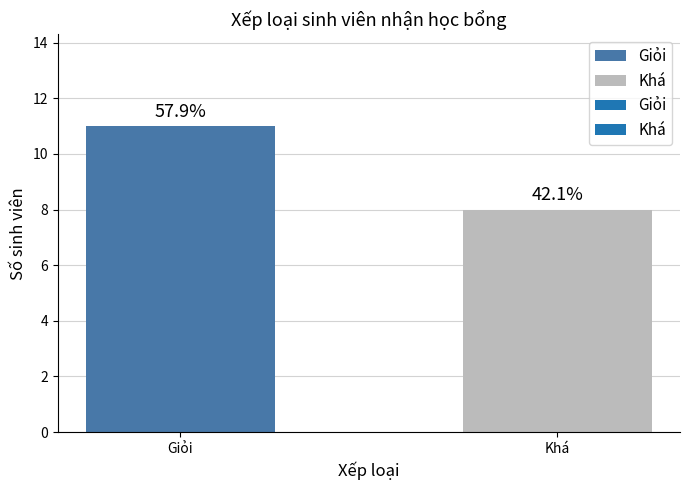

How many bars are there in total?

2